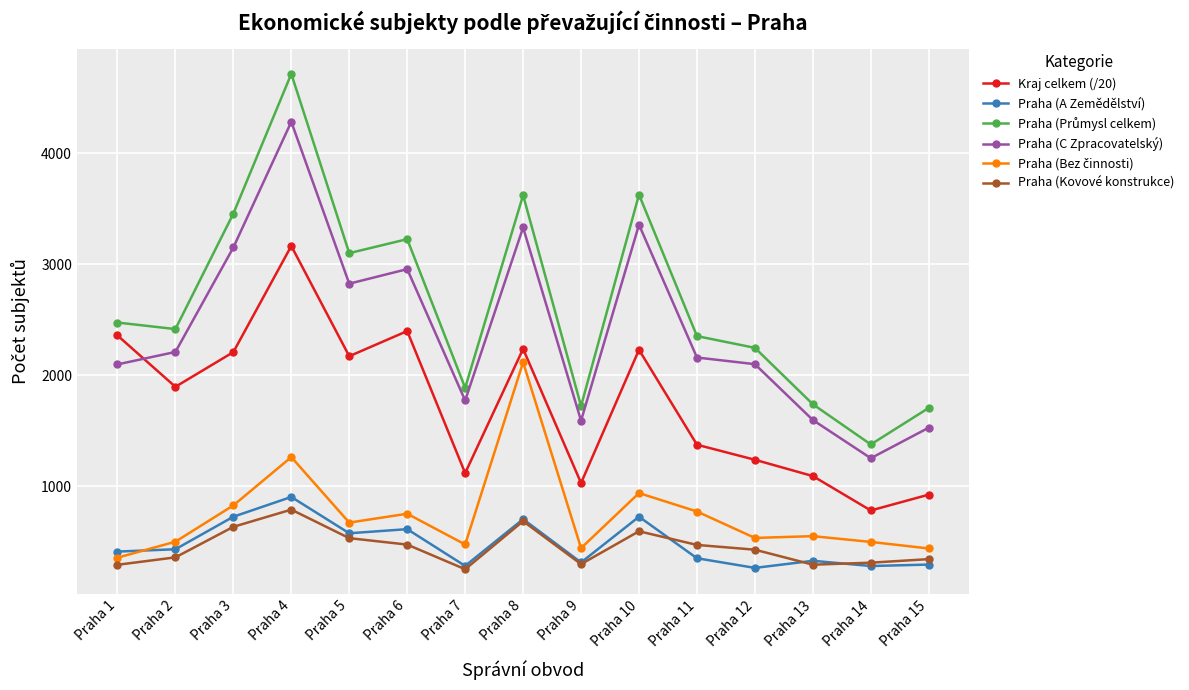

What is the value of the Kraj celkem (/20) point at the 7th from the left?

1119.0